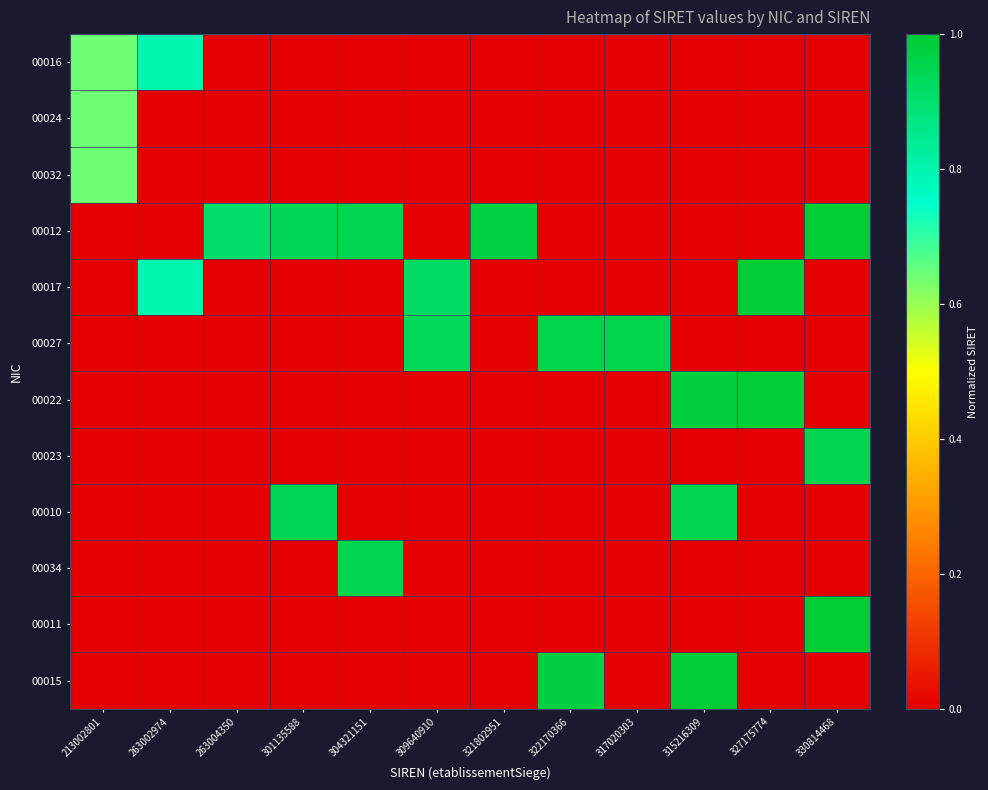

Which series has the largest total across all categories?

00012